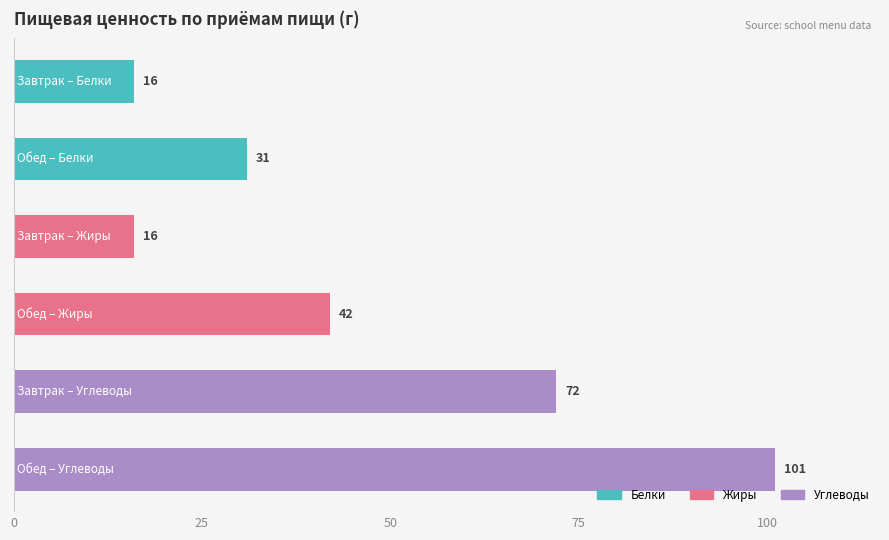

What is the average value?

46